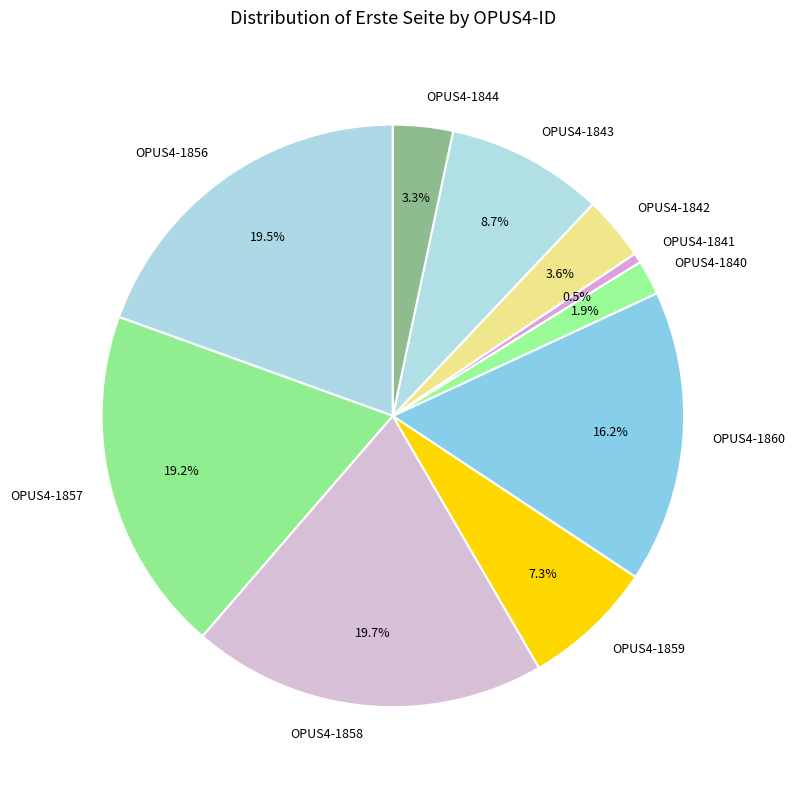

To the nearest percent, what is the average slice percentage?

10%